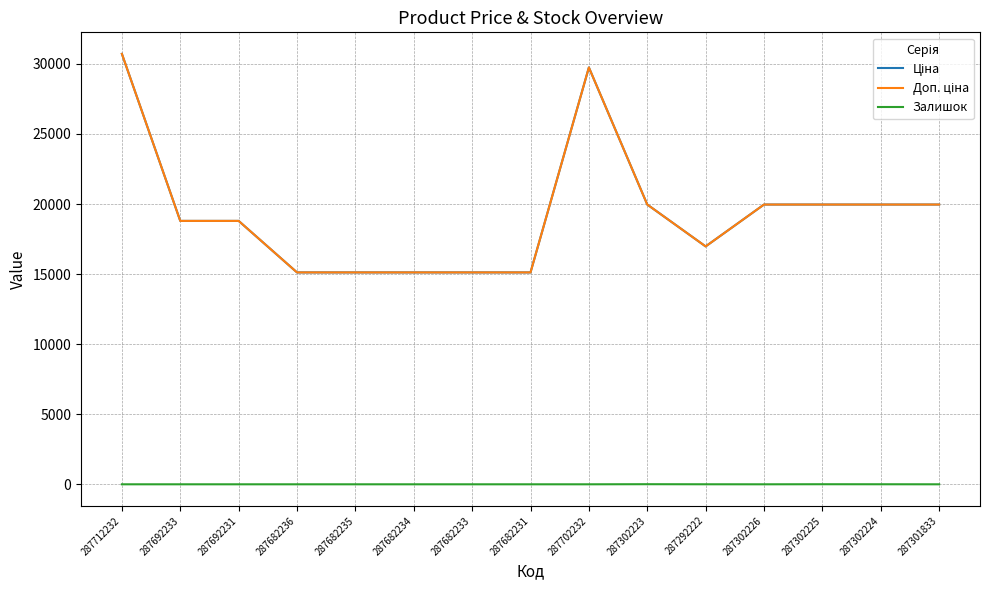

True or false: Ціна and Залишок intersect in this chart.

False